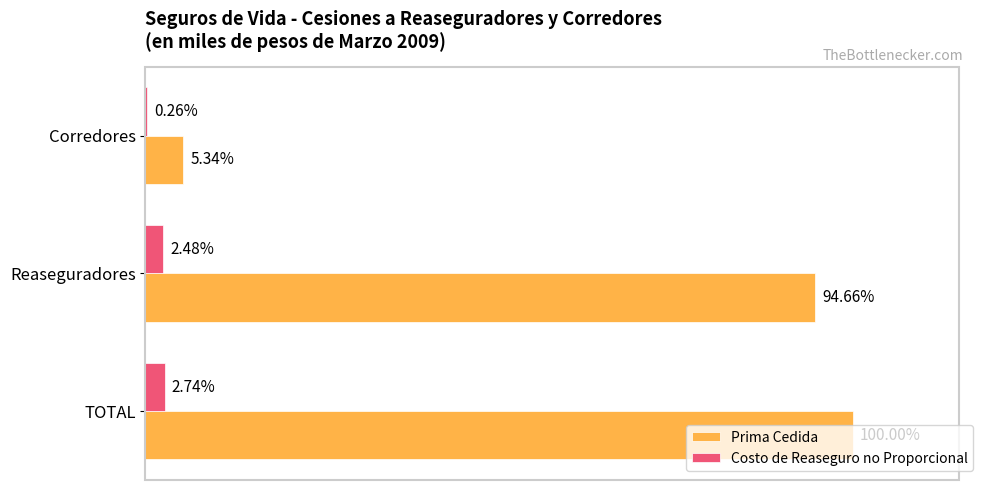

What are all the series names shown in the legend?

Prima Cedida, Costo de Reaseguro no Proporcional